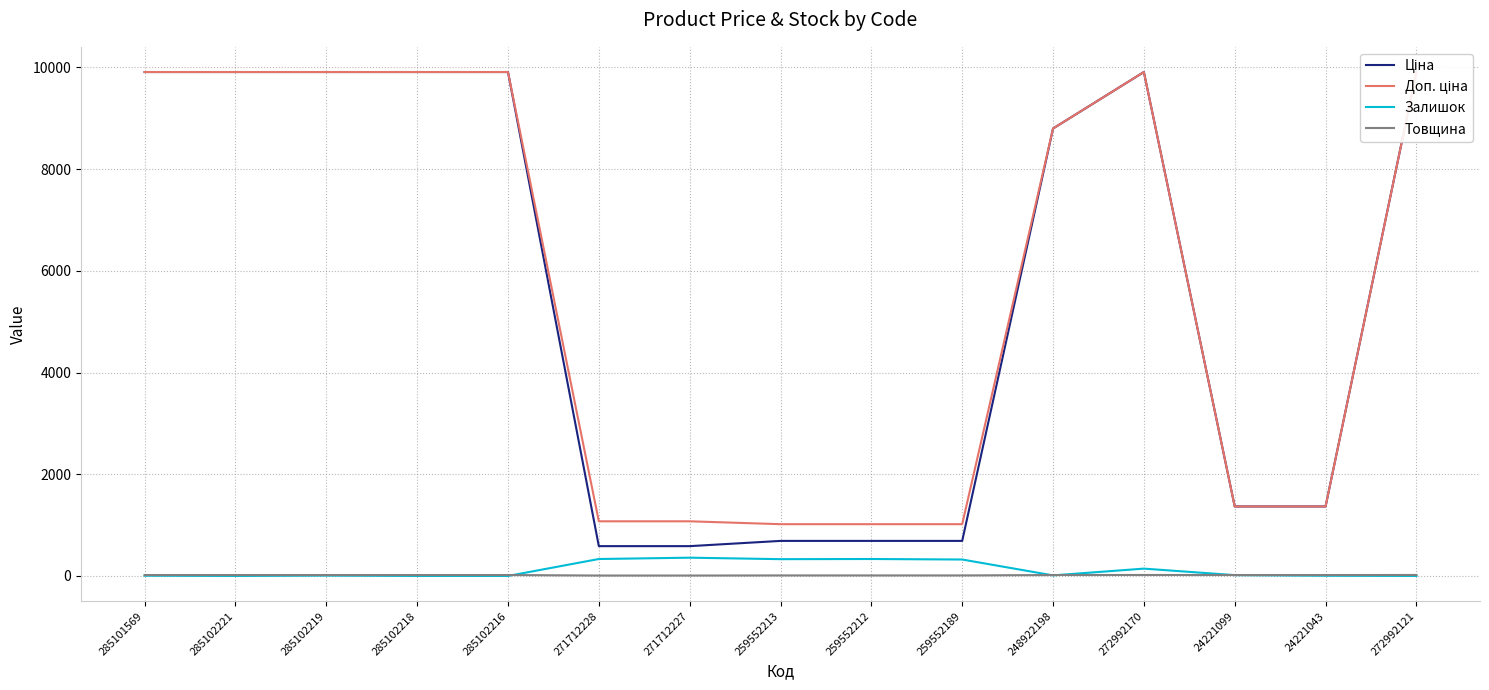

What is the value of the Залишок point at the 10th from the left?

323.0